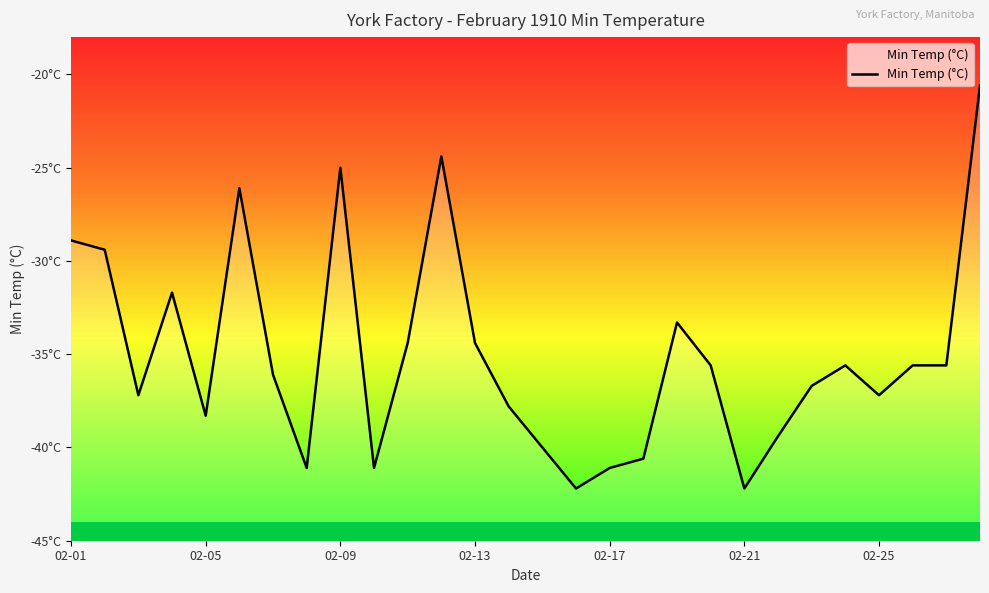

Between 22 and 12, which is larger?

12